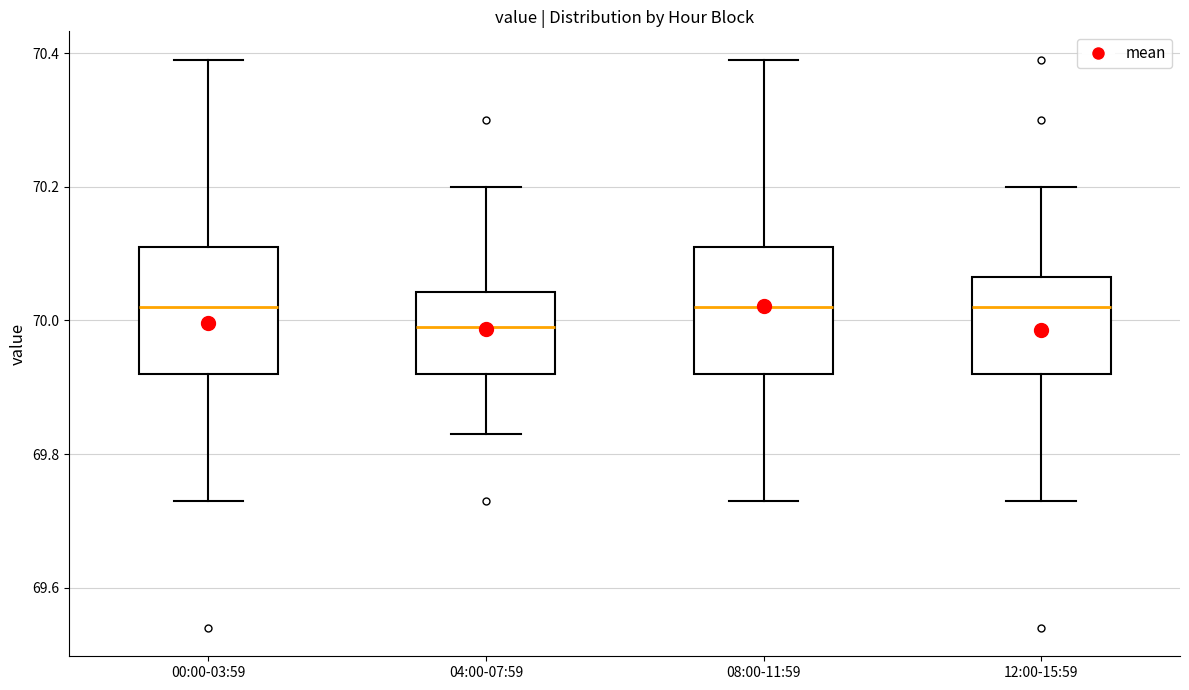

Where does the median line of the box for 08:00-11:59 sit on the y-axis? The values are not printed on the chart, so give them approximately, as read against the axis.

70.02